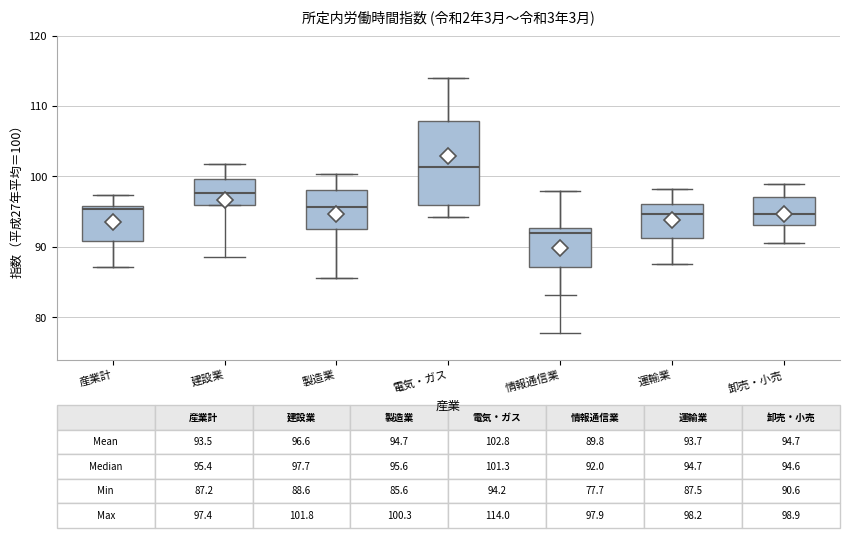

Comparing the boxes themselves (not the whiskers), which one is the tallest?

電気・ガス